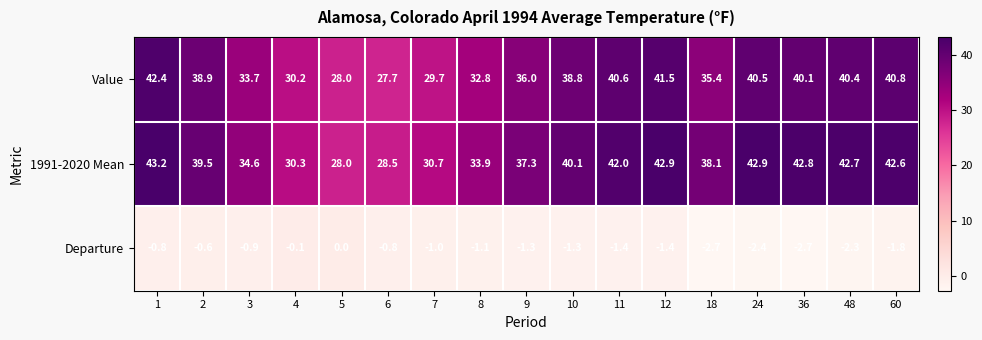

Which series has the largest total across all categories?

1991-2020 Mean